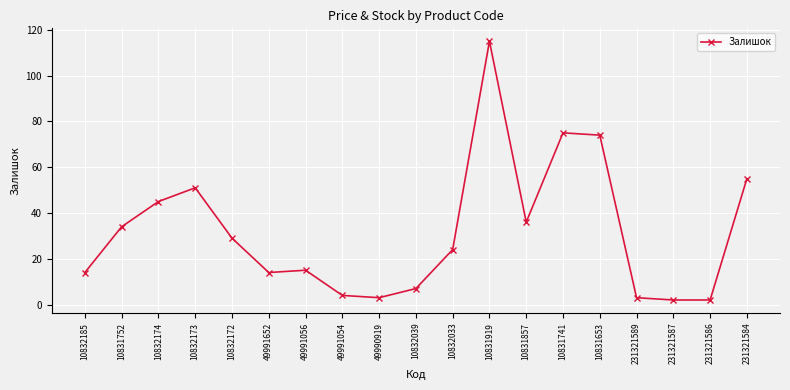

Is it true that the value at 10831653 is 74?

True